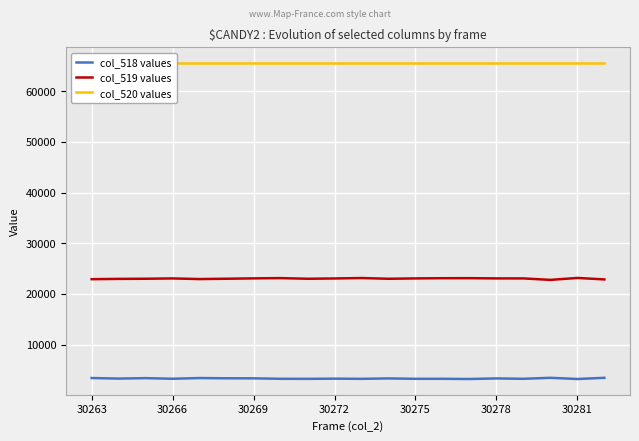

Reading left to right, what are all the values shown in this chart?

col_518 values: 3384	3277	3362	3243	3381	3335	3324	3235	3226	3261	3228	3307	3233	3233	3193	3308	3233	3429	3194	3428
col_519 values: 22894	22952	22980	23043	22916	22982	23055	23105	22977	23035	23120	22976	23046	23086	23094	23048	23046	22756	23137	22849
col_520 values: 65535	65535	65535	65535	65535	65535	65535	65535	65535	65535	65535	65535	65535	65535	65535	65535	65535	65535	65535	65535